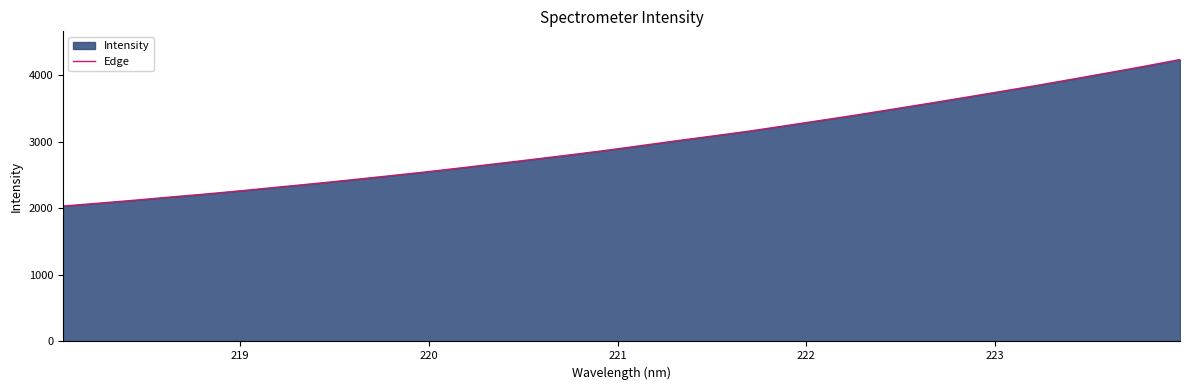

What is the maximum value shown in the chart?

4232.2